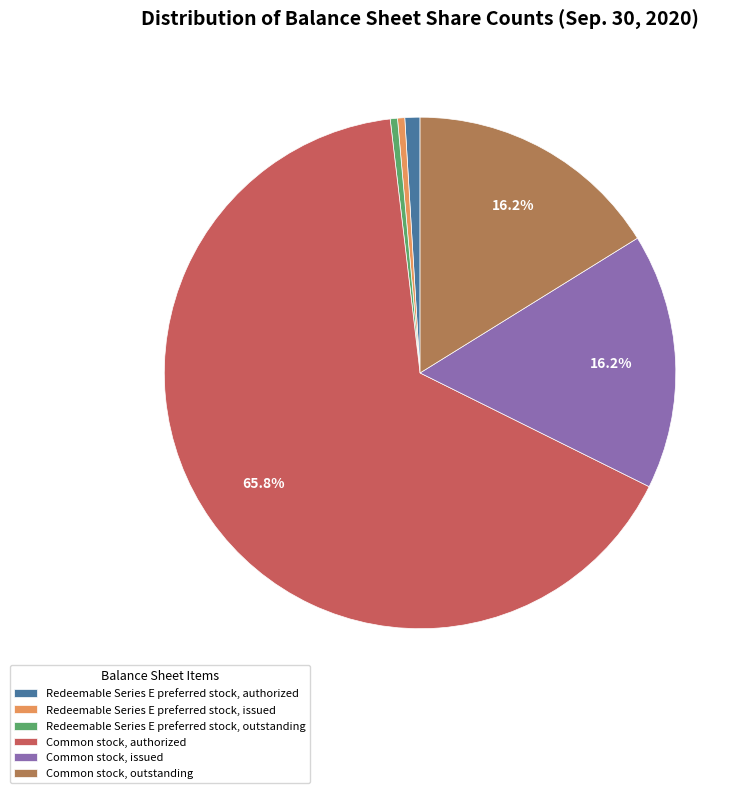

What portion of the pie excludes Common stock, issued?

83.8%